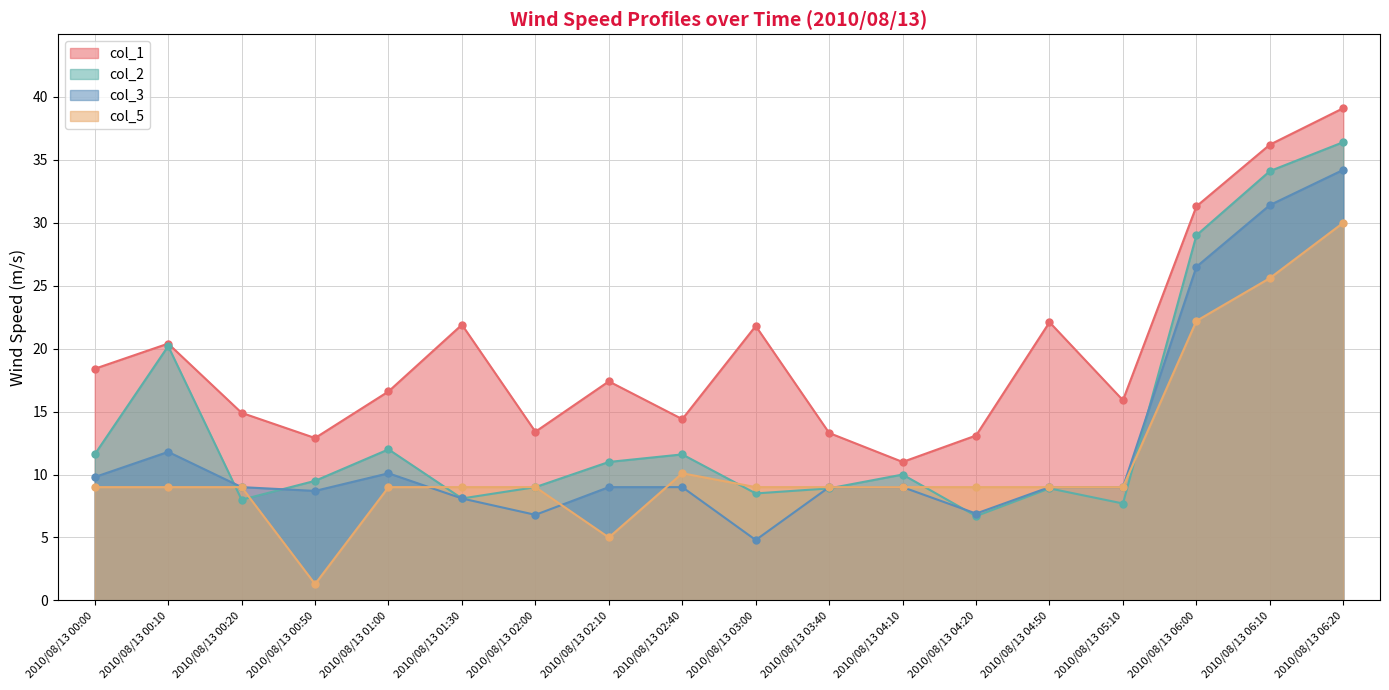

Which series has the largest range (max minus min)?

col_2